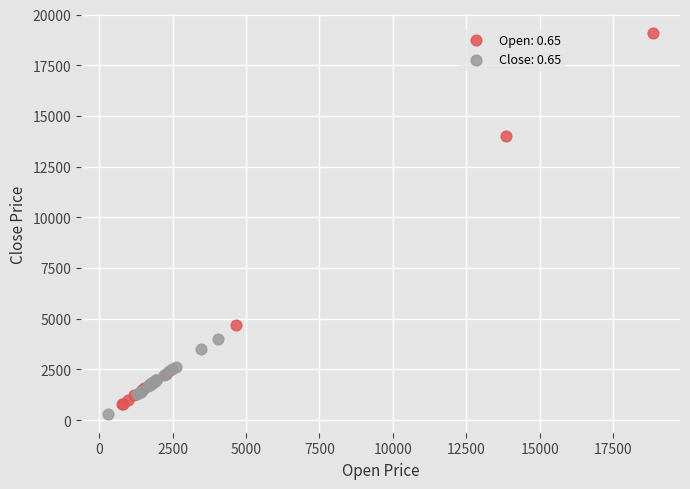

Which series has the widest spread of Y values?

Open: 0.65